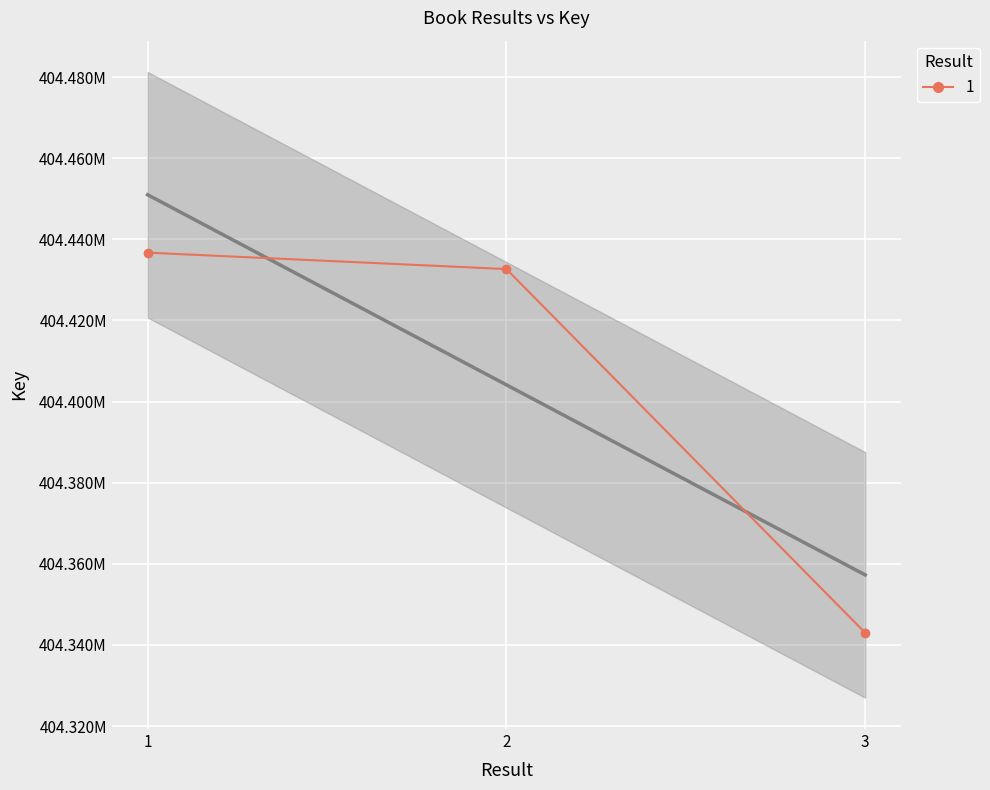

Between 3 and 1, which is larger?

1